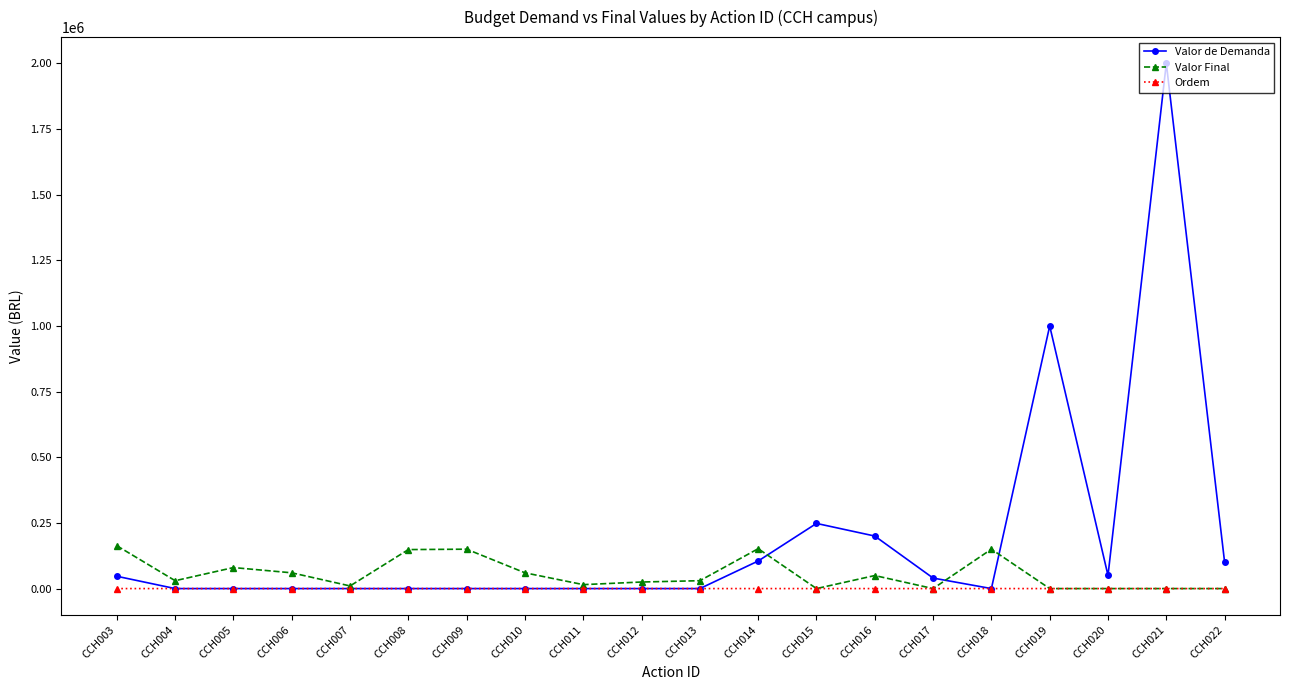

Which series has the largest total across all categories?

Valor de Demanda